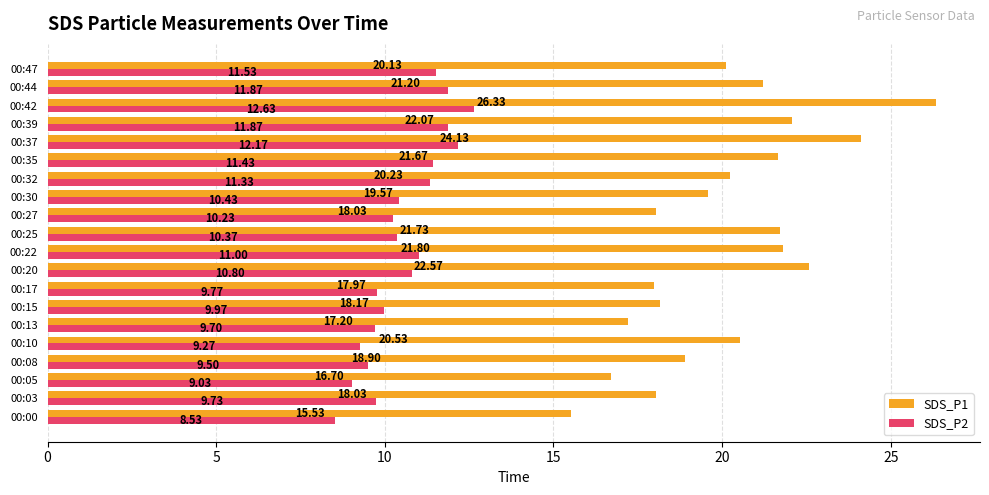

What is the difference between the maximum and minimum values in the SDS_P1 series?

10.8